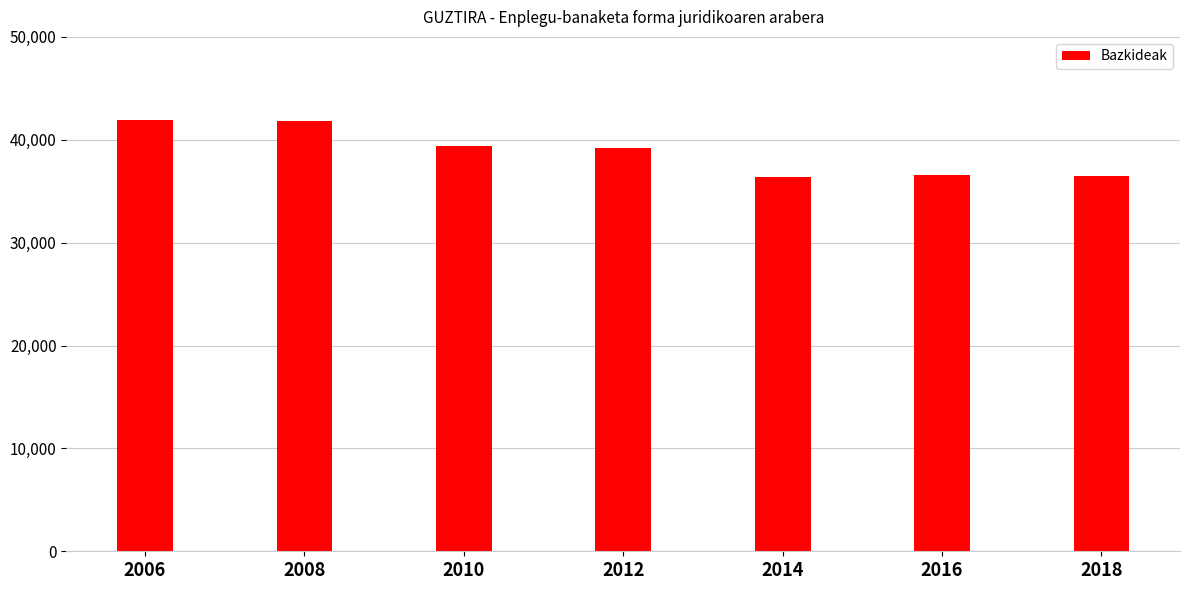

The value at 2014 is 14581. True or false?

False